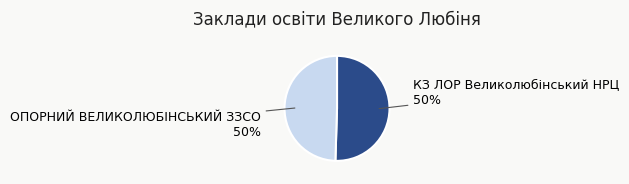

True or false: КЗ ЛОР Великолюбінський НРЦ accounts for 64% of the total.

False